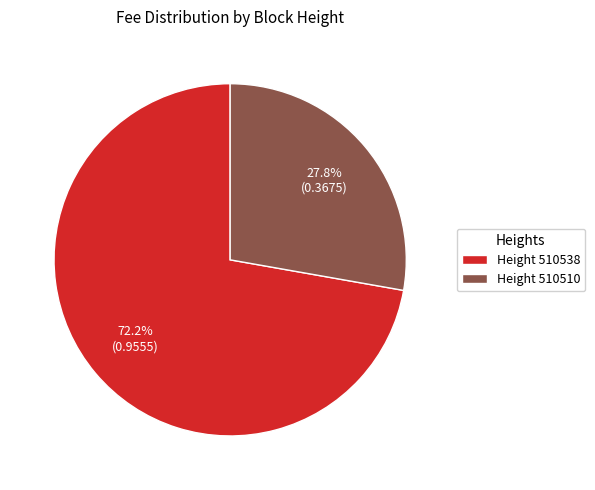

What is the total percentage of Height 510538 and Height 510510?

100.0%